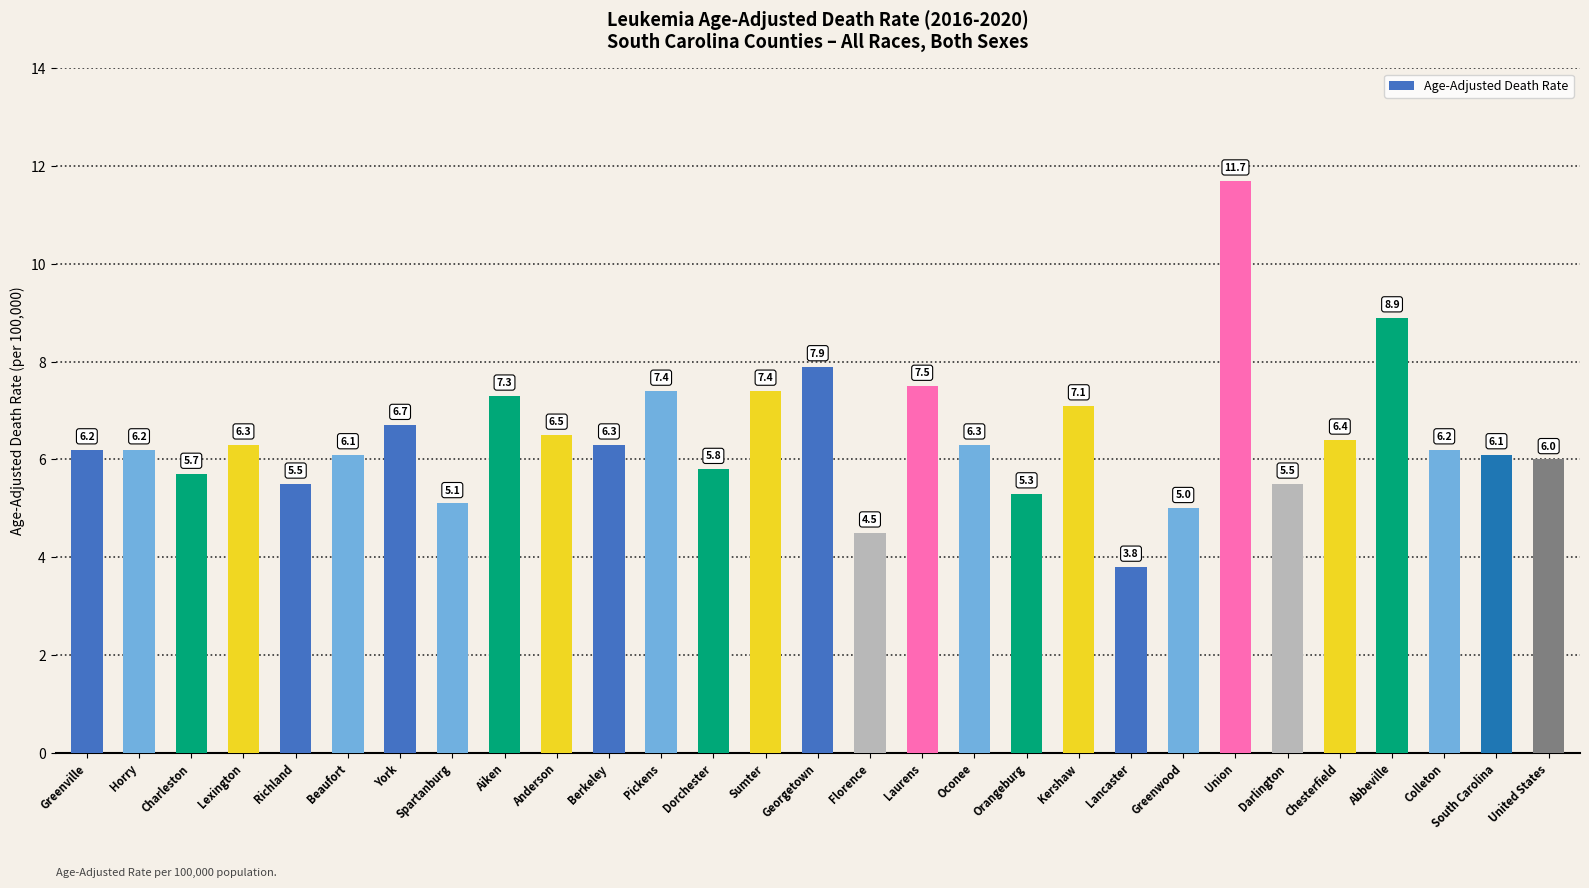

What is the value of the 21st bar from the left?

3.8